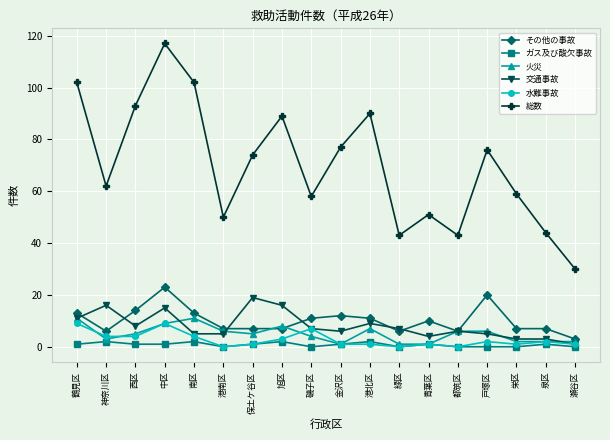

Which series has the widest spread of values?

総数